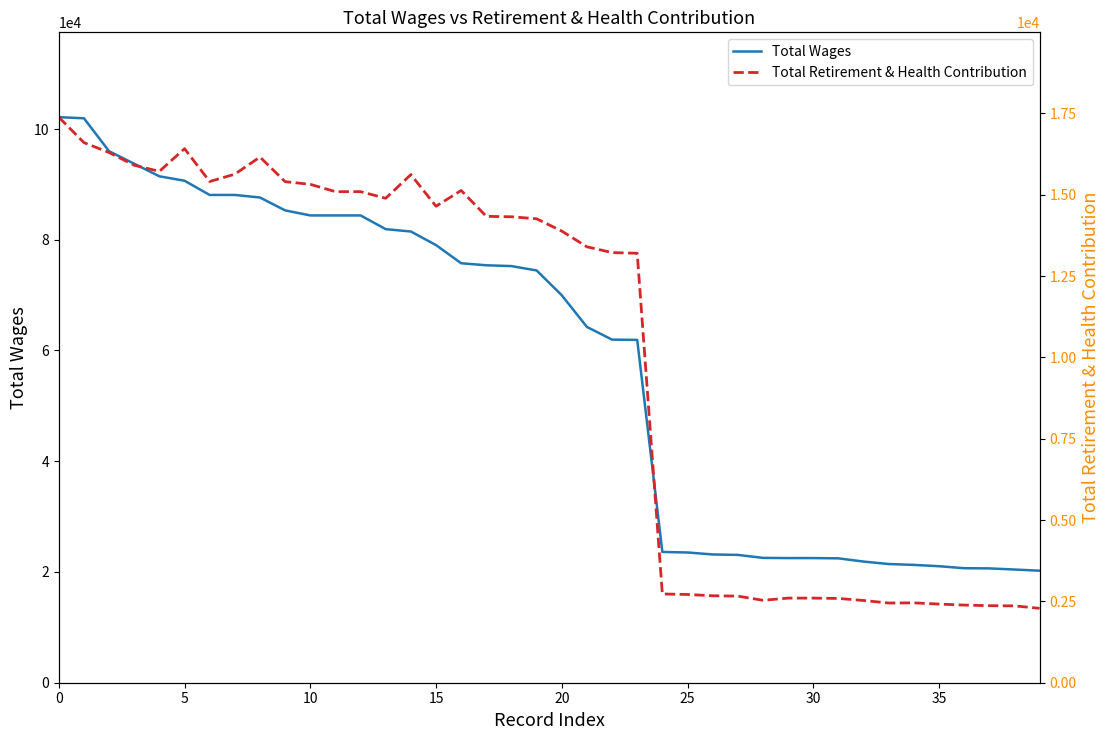

Between 10 and 15, which series saw the biggest shift?

Total Wages